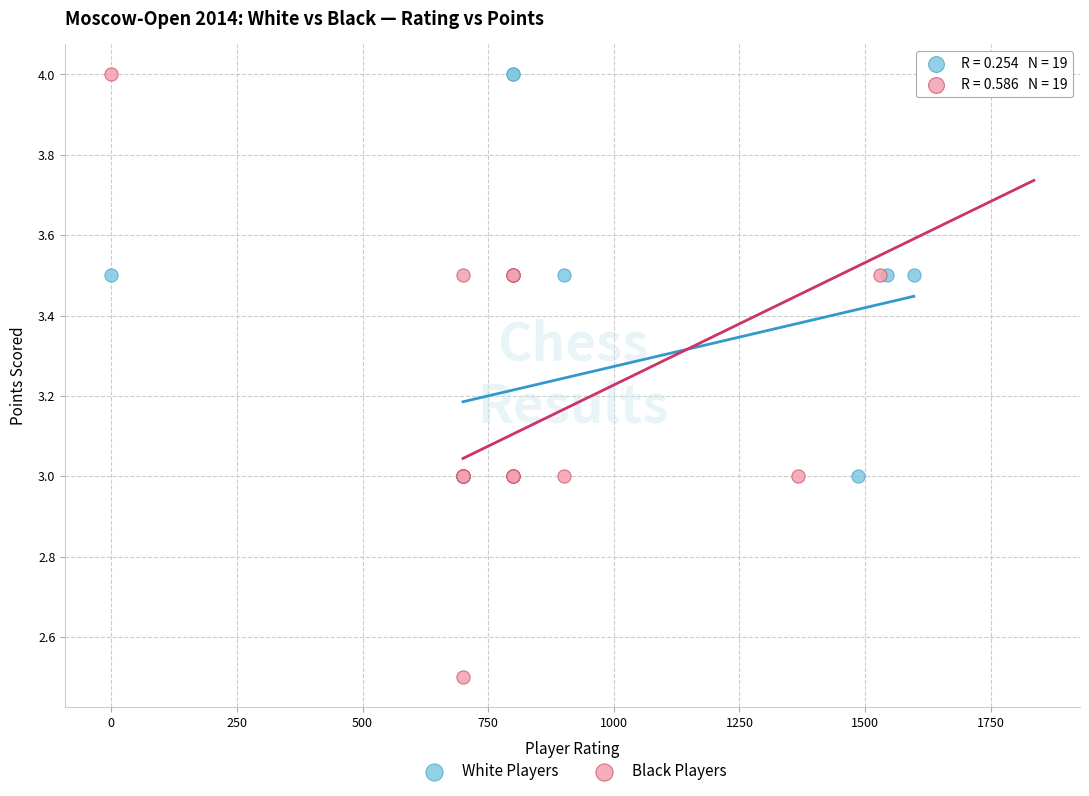

Which series contains the lowest Y value?

Black Players